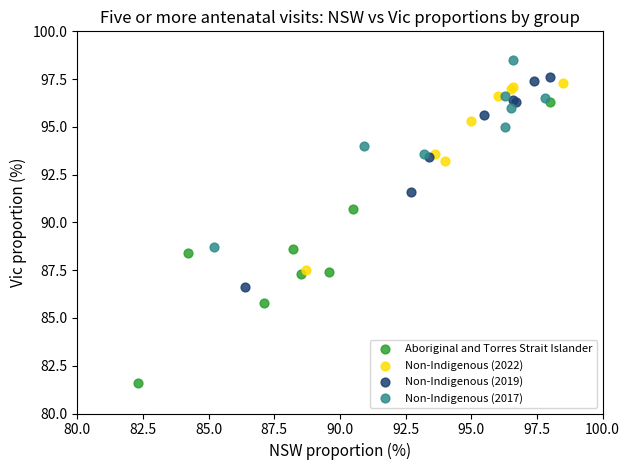

Which series reaches the maximum Y coordinate?

Non-Indigenous (2017)